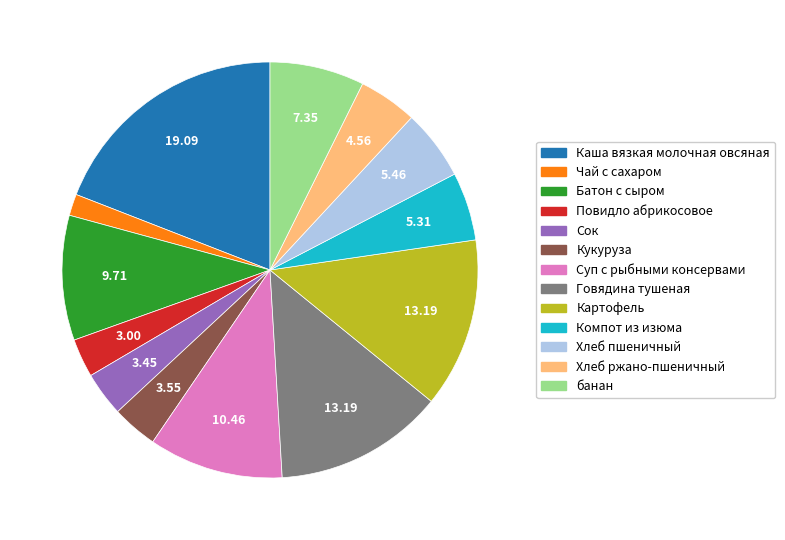

Do Суп с рыбными консервами and Батон с сыром together represent more than half of the pie?

No